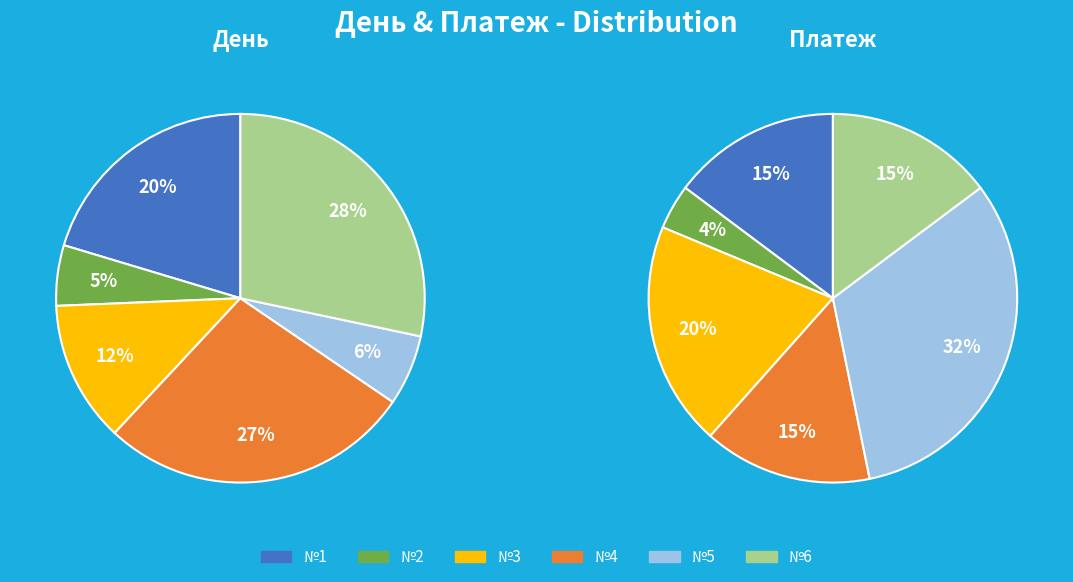

True or false: 2 accounts for 1% of the total.

False